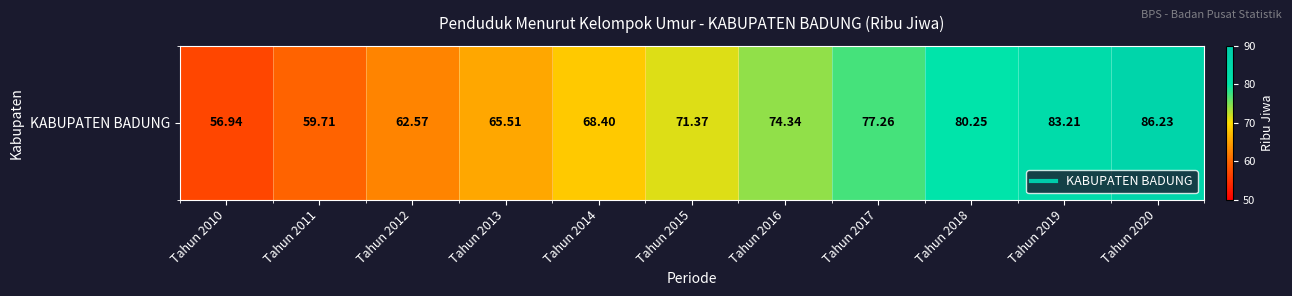

Count the number of data series in this chart.

1